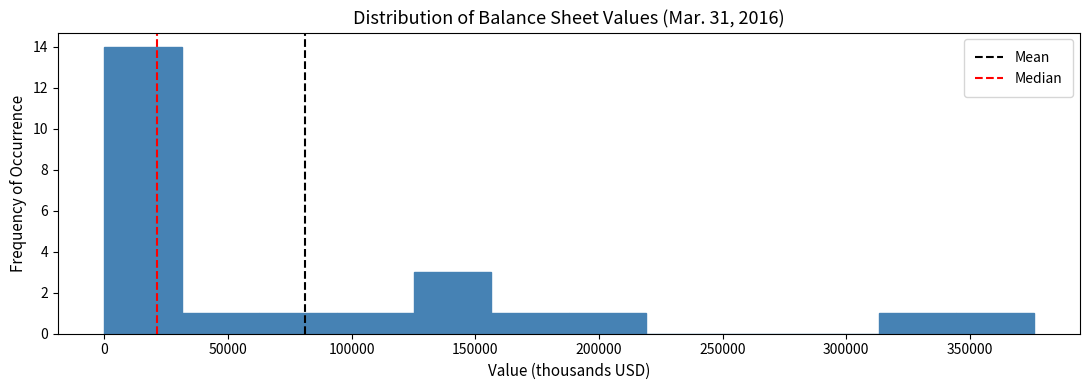

Reading left to right, transcribe this chart: for each bar, give the range it covers on the x-axis and its height. Neither the bar edges nor the heights are printed on the chart, so give them approximately, as read against the axes.

0 to 30000: 14
30000 to 65000: 1
65000 to 95000: 1
95000 to 125000: 1
125000 to 155000: 3
155000 to 190000: 1
190000 to 220000: 1
220000 to 250000: 0
250000 to 280000: 0
280000 to 315000: 0
315000 to 345000: 1
345000 to 375000: 1